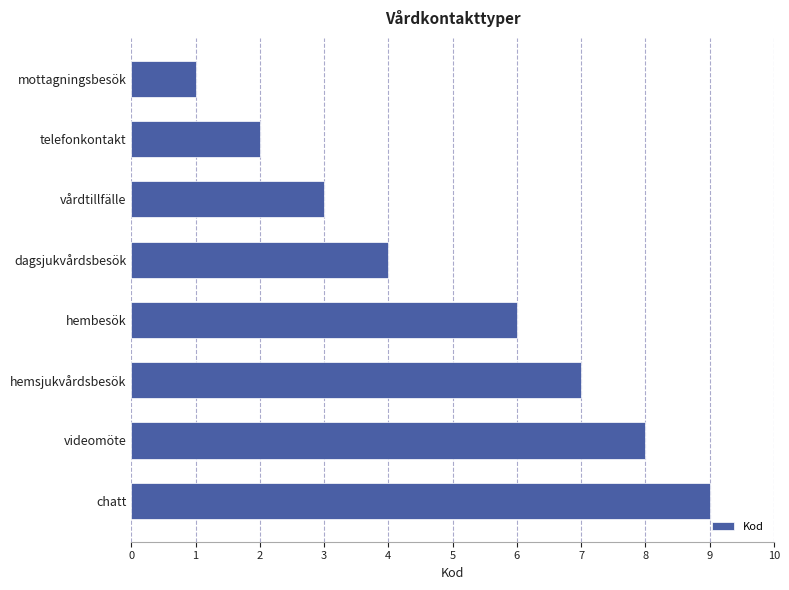

What is the approximate value at hembesök?

6